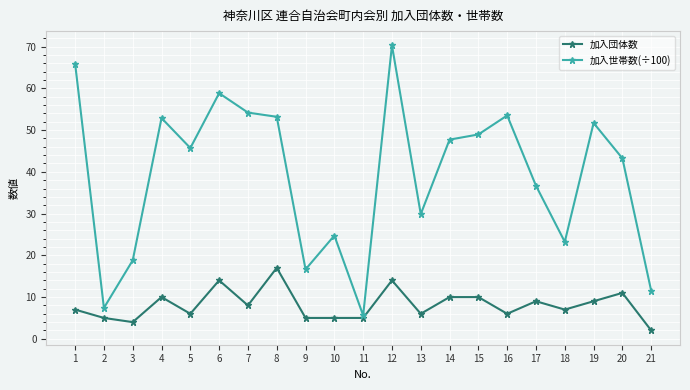

Where is the first local maximum for 加入世帯数(÷100)?

4